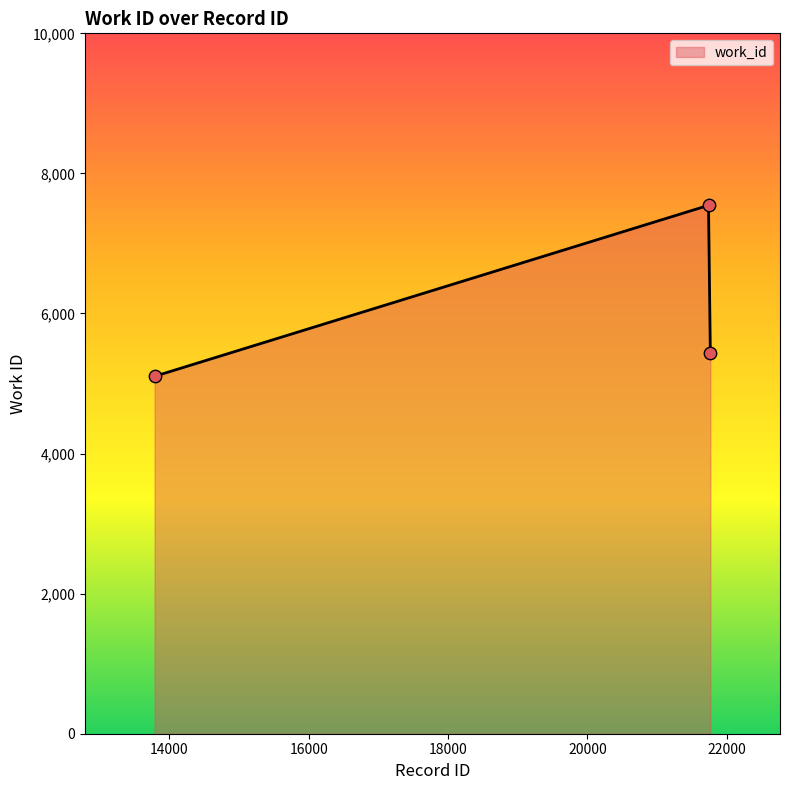

What is the average value?

6029